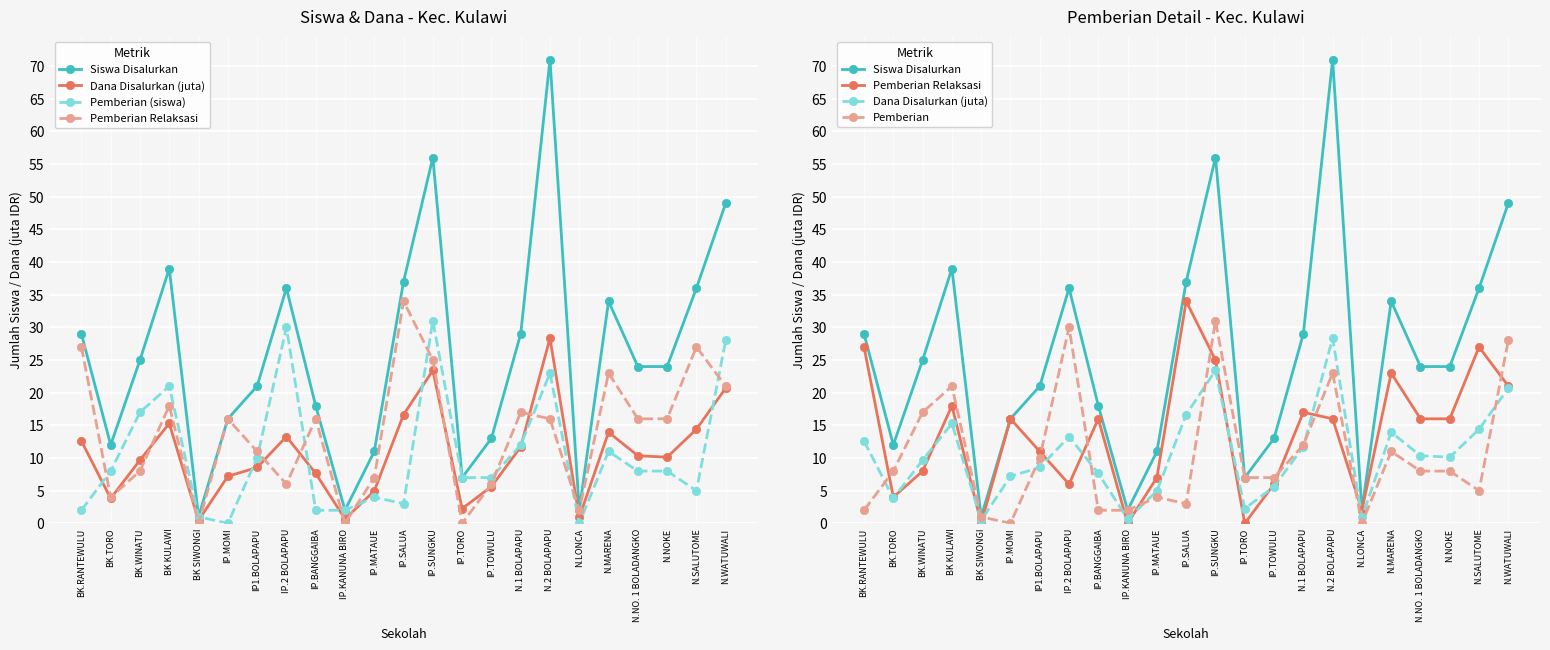

What are all the series names shown in the legend?

Siswa Disalurkan, Dana Disalurkan (juta), Pemberian (siswa), Pemberian Relaksasi, Pemberian